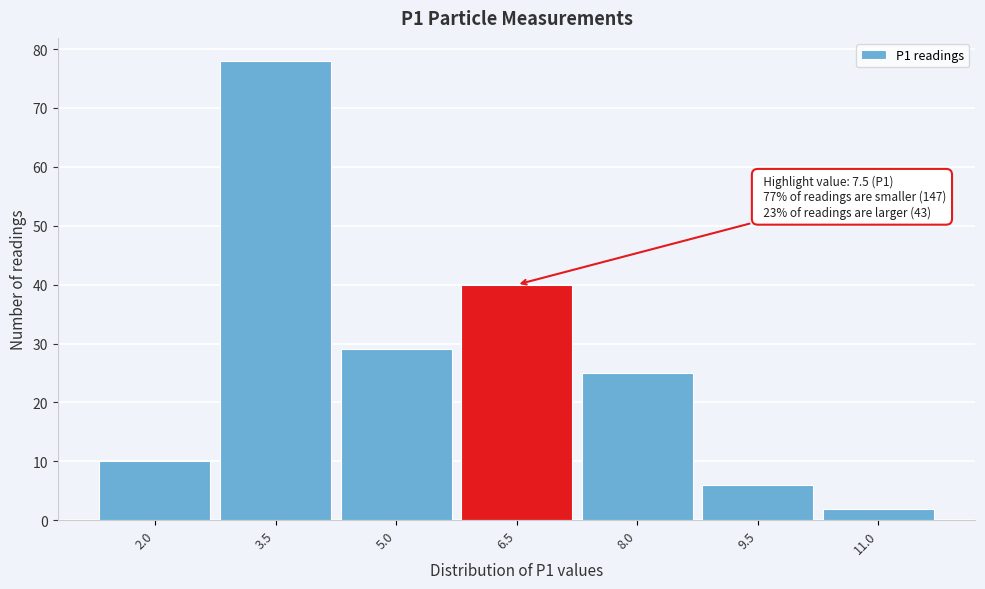

Reading right to left, extract all data points from this chart.

2	6	25	40	29	78	10